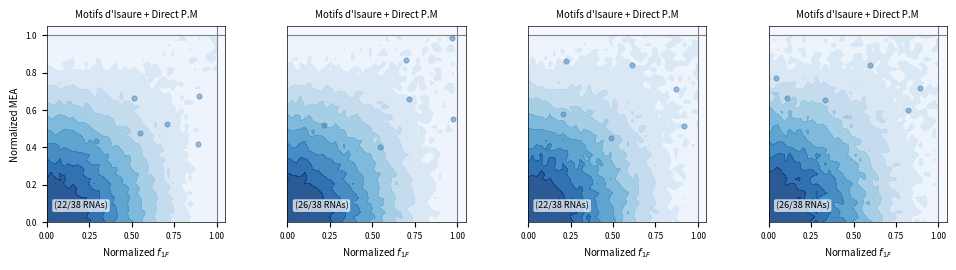

At which category does the chart reach its minimum across all series?

0.50